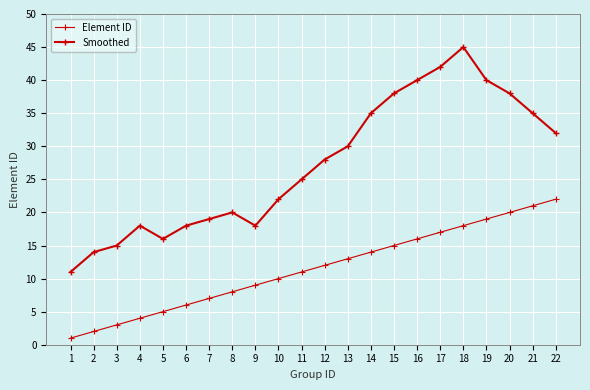

How many distinct data groups are displayed?

2